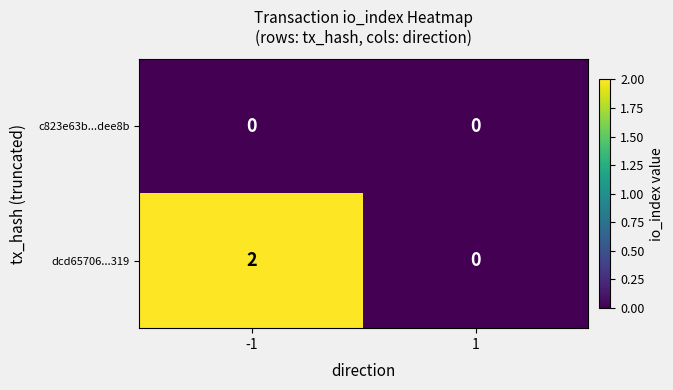

Reading left to right, transcribe all the data shown in this chart.

c823e63b...dee8b: 0	0
dcd65706...319: 2	0